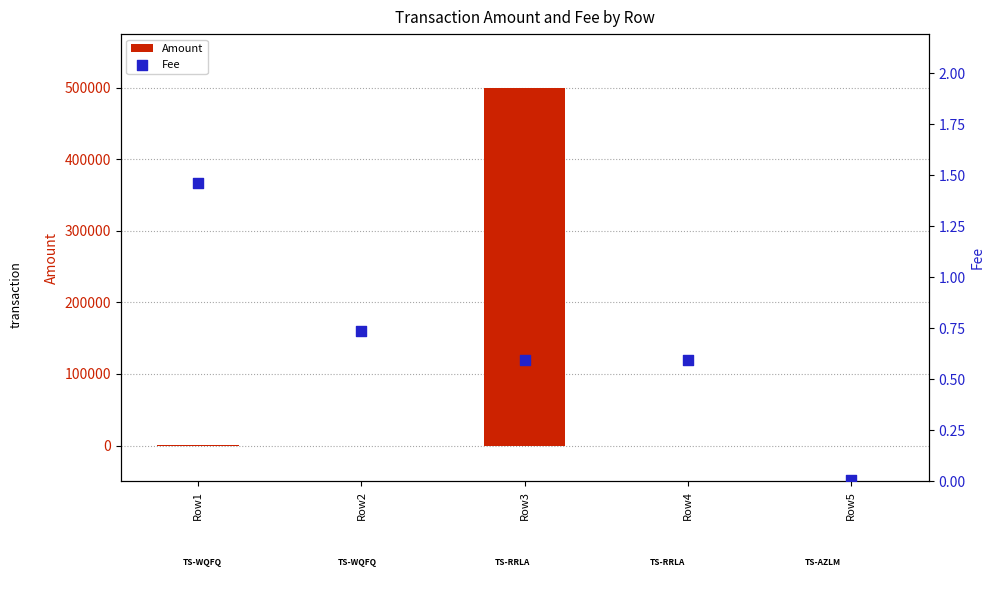

At how many categories does at least one series exceed 281373?

1